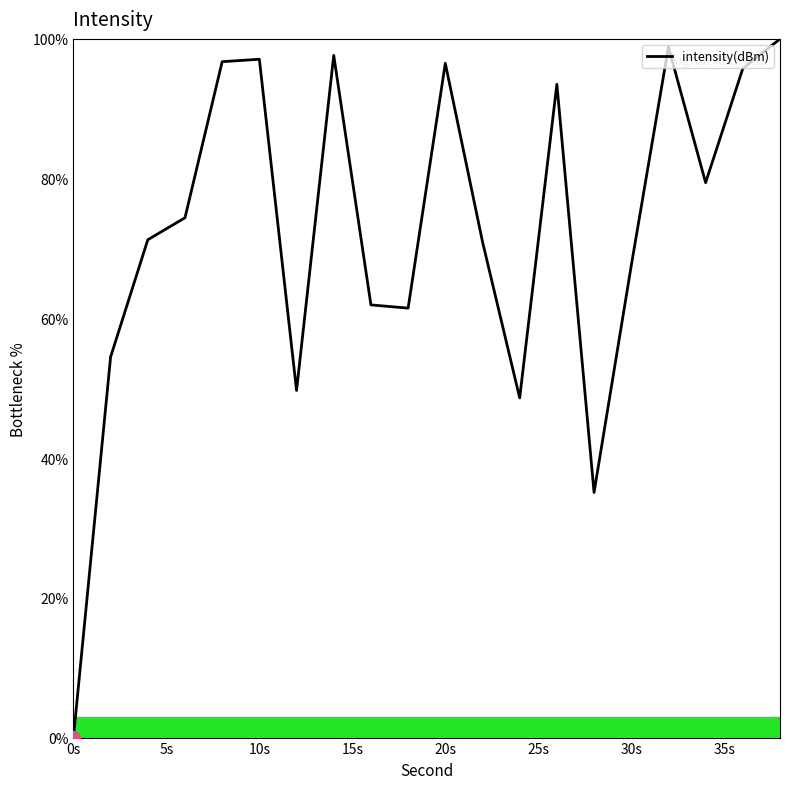

What is the greatest value displayed?

100.0